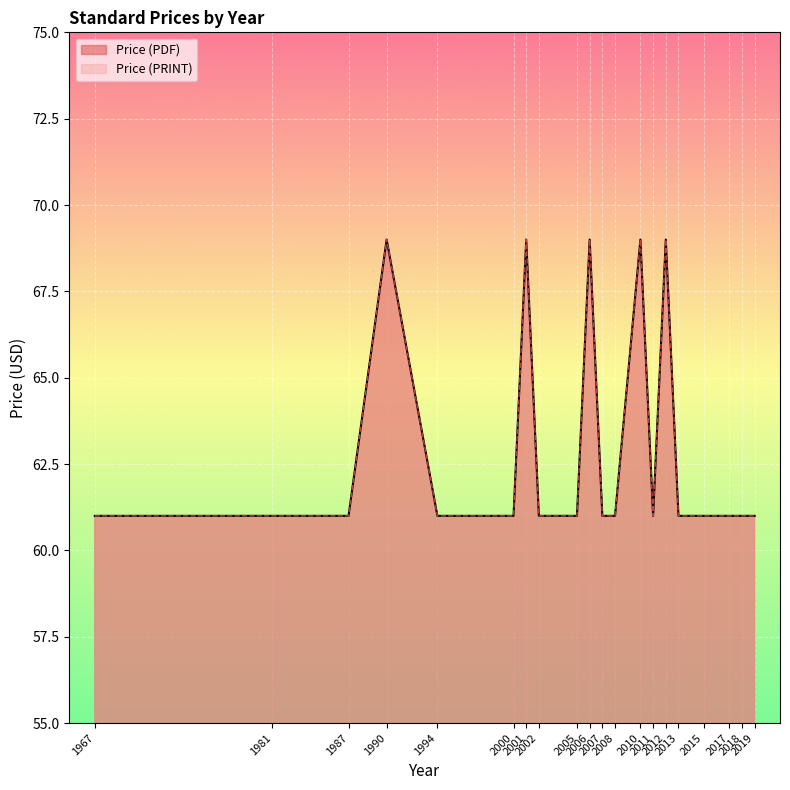

How many data points in Price (PRINT) are above 61?

5